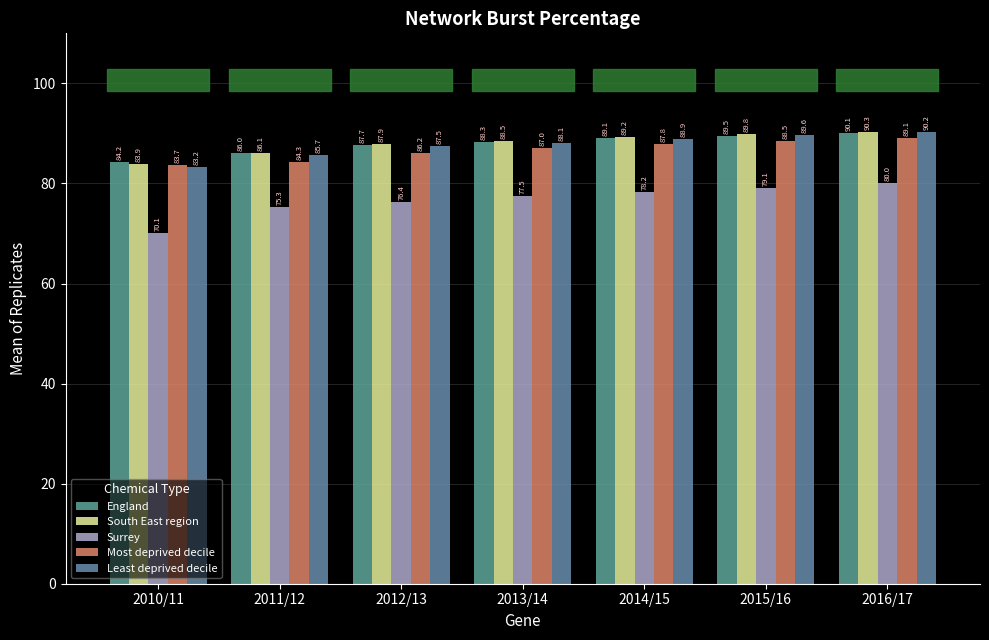

Read the Least deprived decile value at 2011/12.

85.7